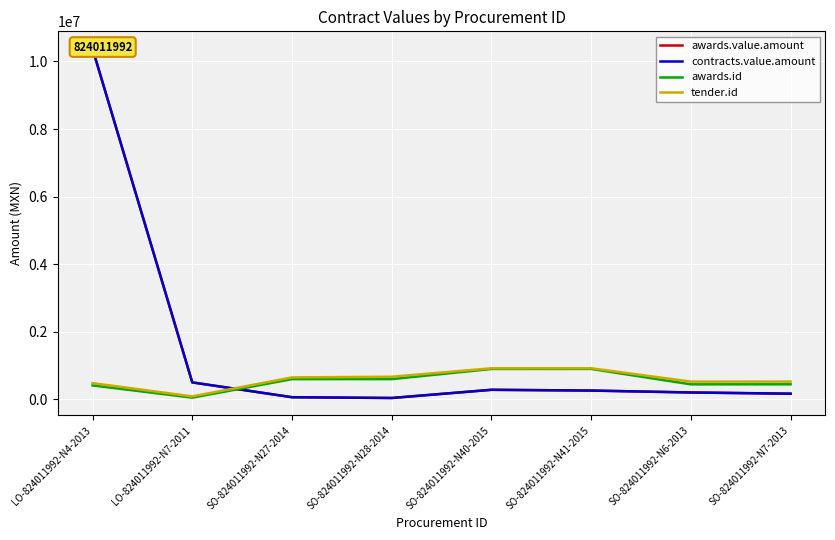

Count the number of data series in this chart.

4